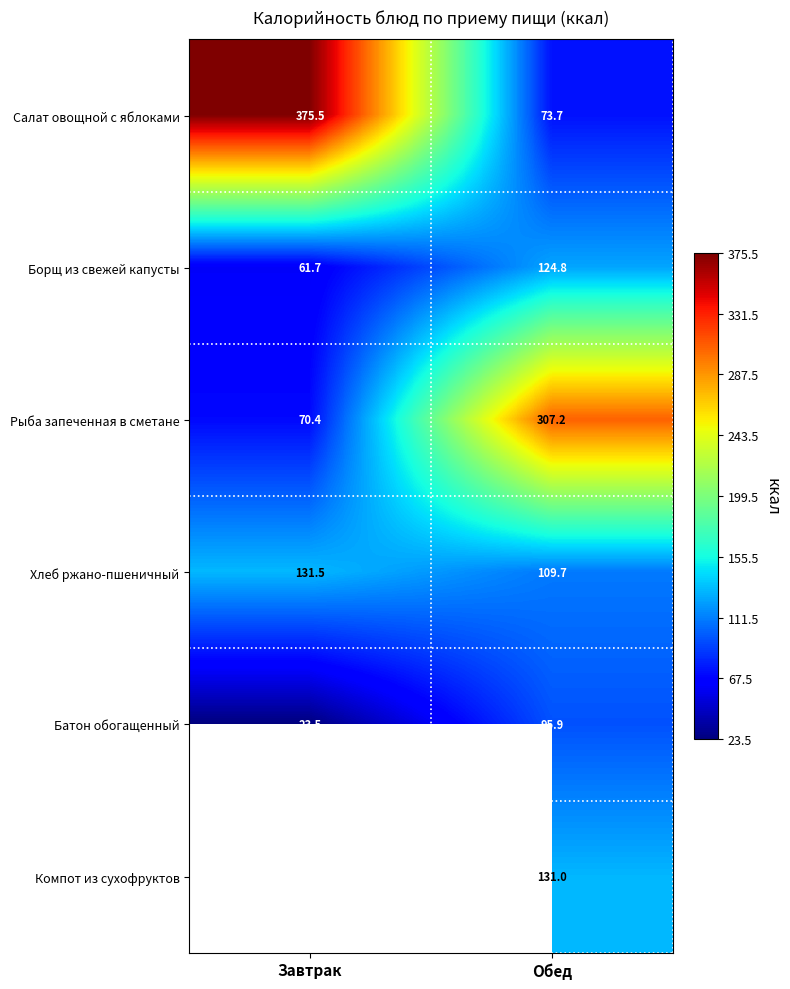

Which category has the highest value in the Салат овощной с яблоками series?

Завтрак